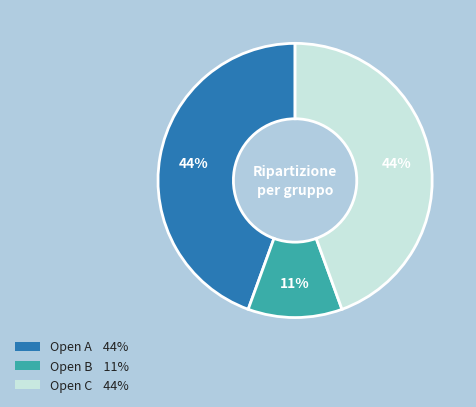

To the nearest percent, what percentage of the pie is Open B?

11%